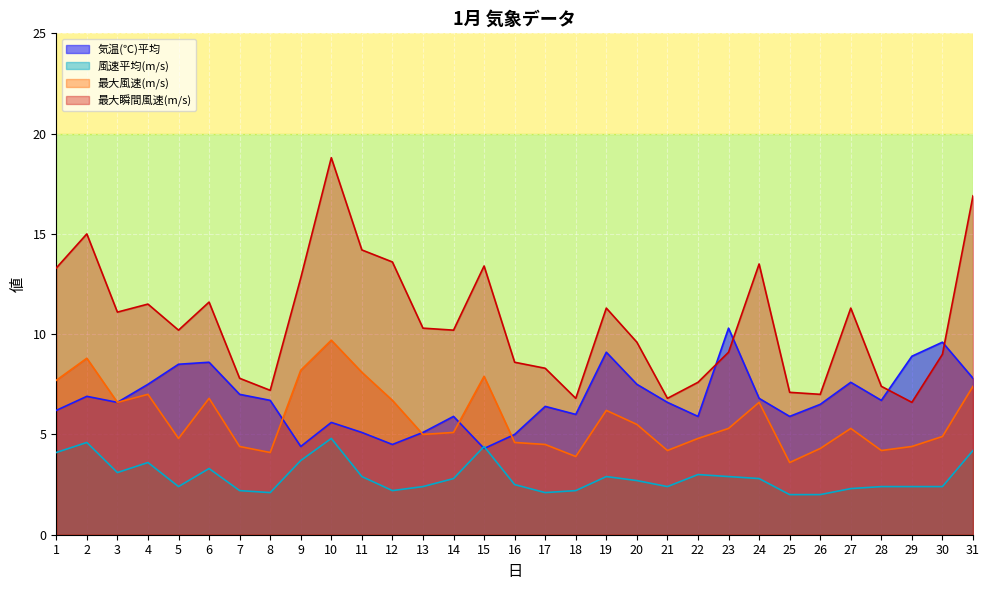

Read the 風速平均(m/s) value at 25.

2.0